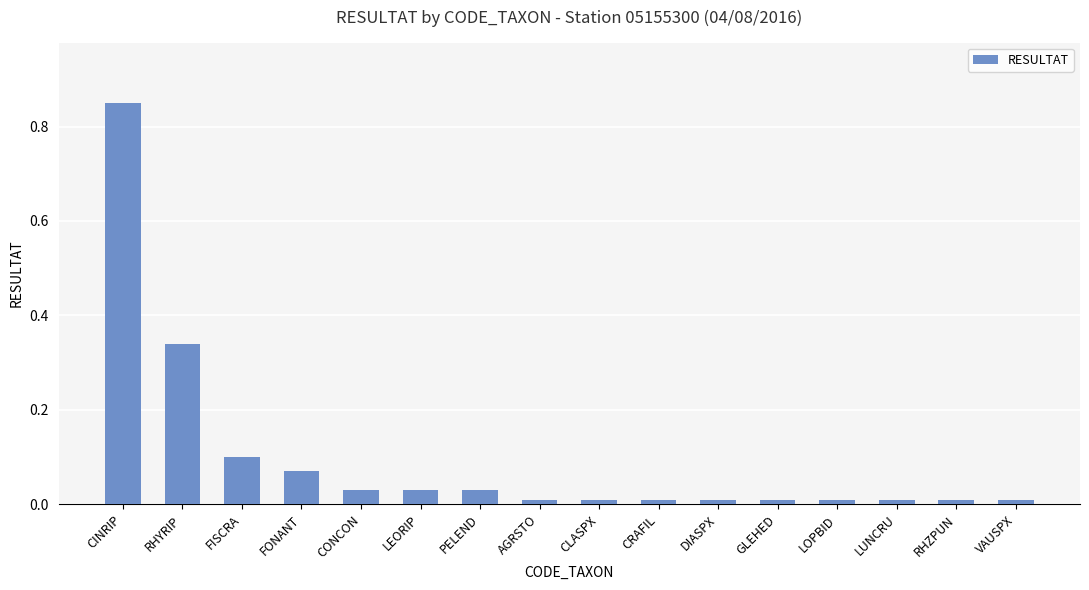

What is the label of the 3rd bar from the left?

FISCRA